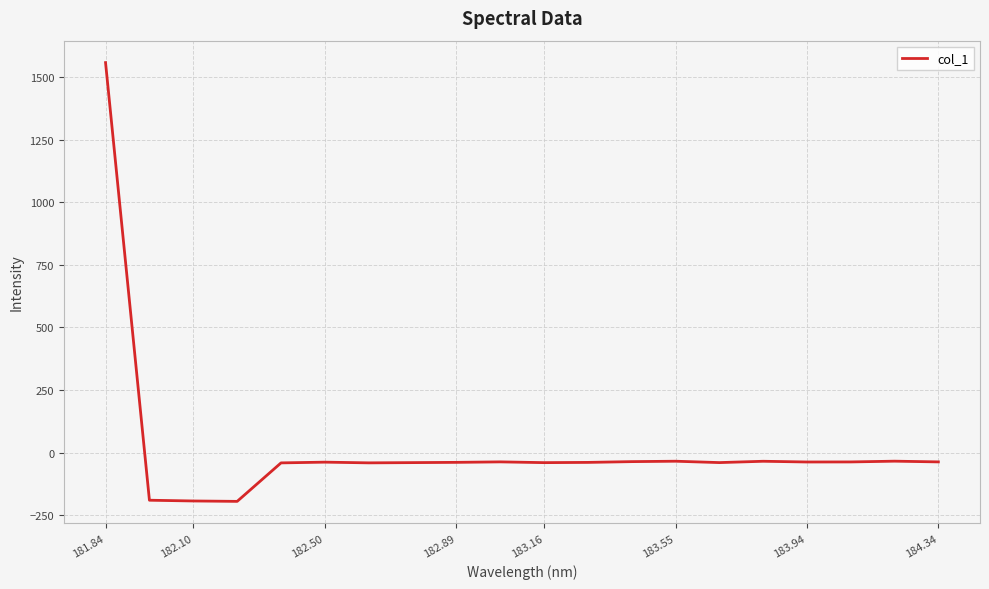

What is the minimum value shown in the chart?

-195.0